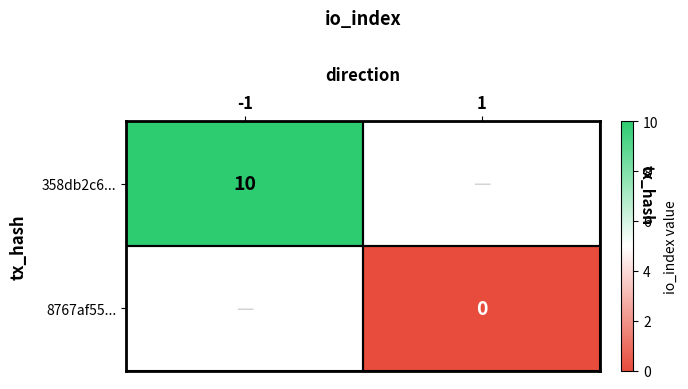

Count the number of data series in this chart.

2